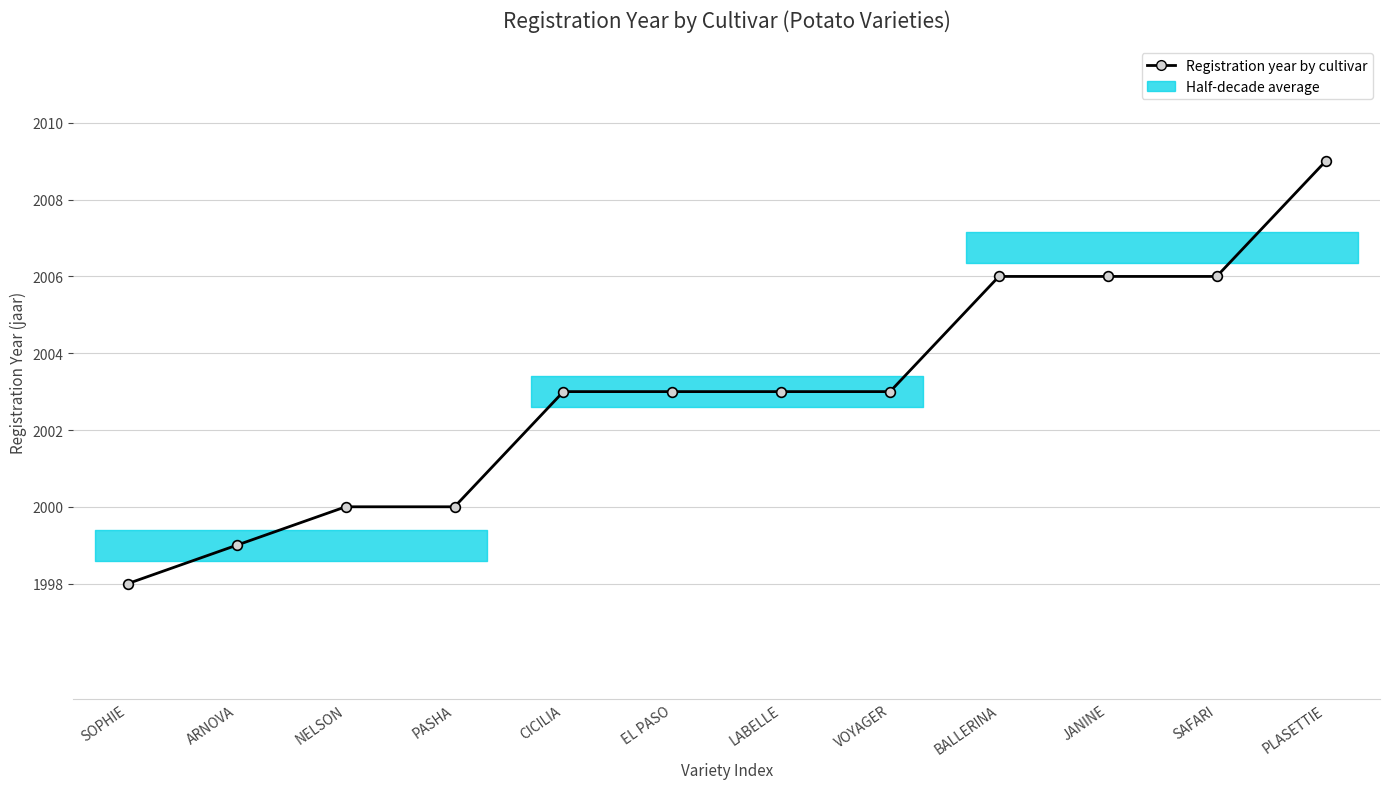

How many categories are shown in the chart?

12